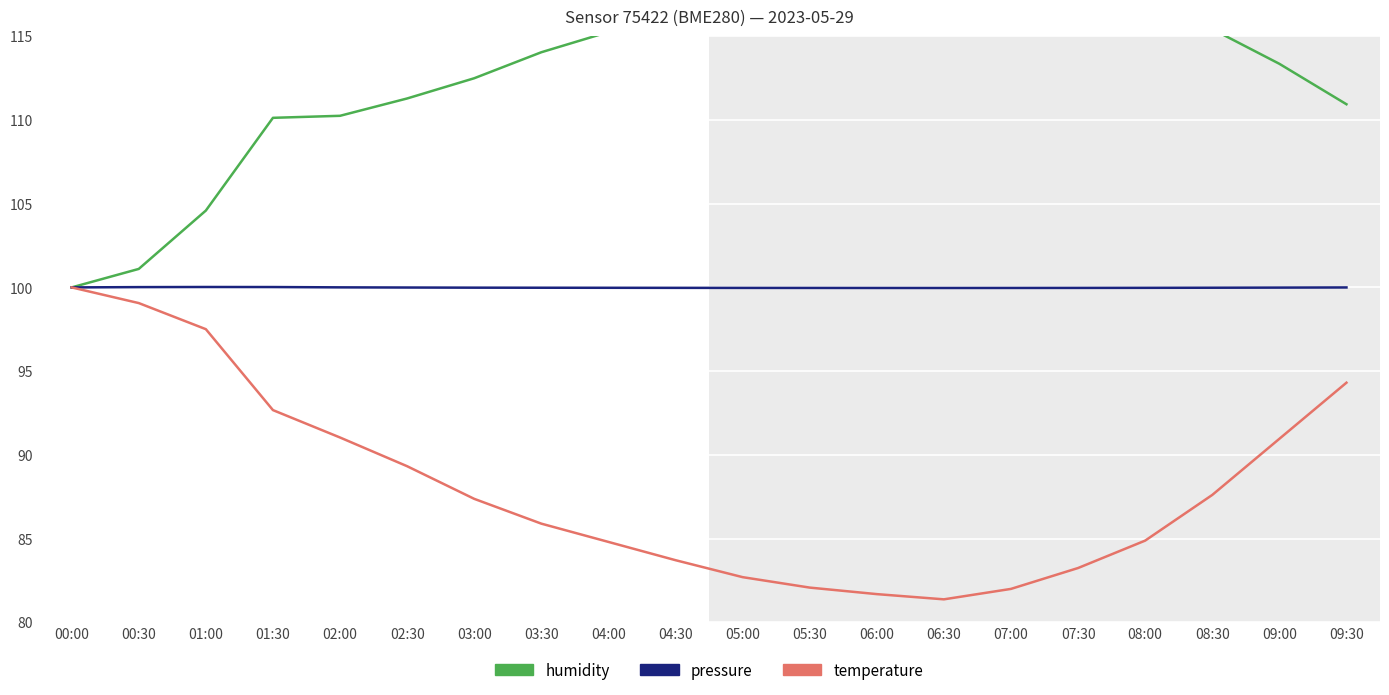

List the labels in order of temperature value, largest first.

00:00, 00:30, 01:00, 09:30, 01:30, 02:00, 09:00, 02:30, 08:30, 03:00, 03:30, 08:00, 04:00, 04:30, 07:30, 05:00, 05:30, 07:00, 06:00, 06:30